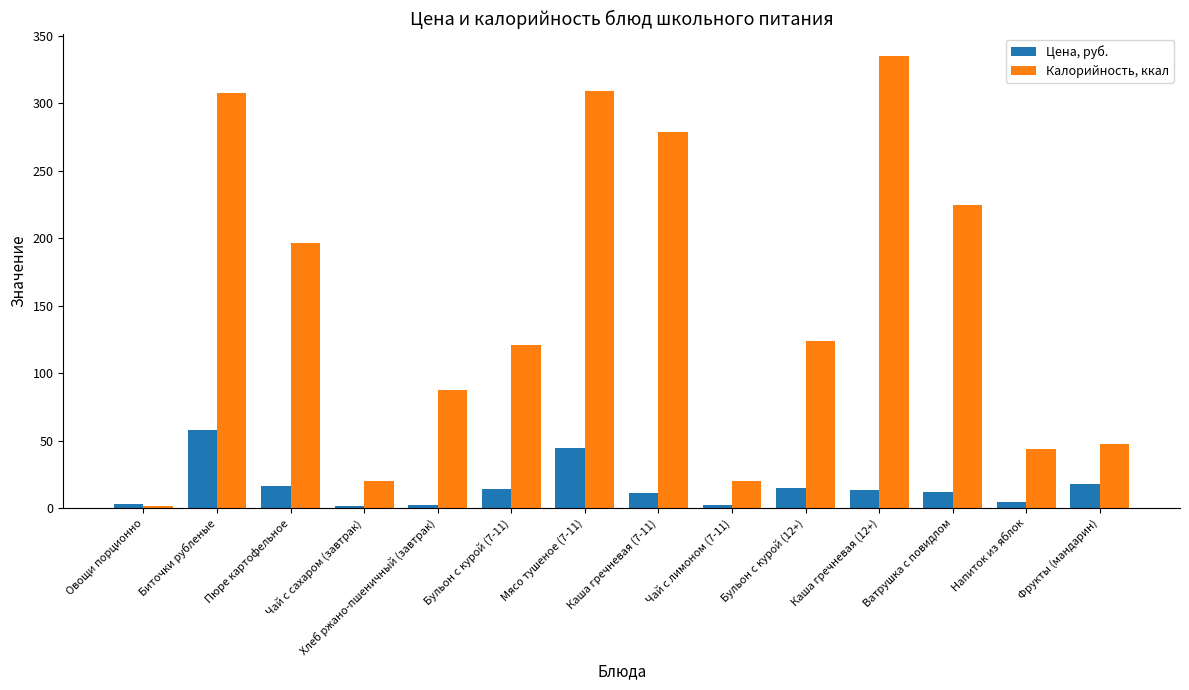

Rank the series at Чай с сахаром (завтрак) from lowest to highest value.

Цена, руб., Калорийность, ккал